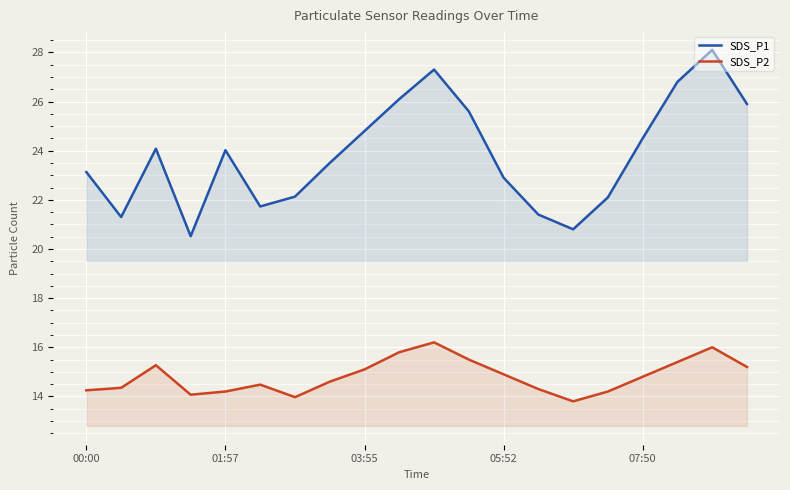

Rank the series at 01:57 from highest to lowest value.

SDS_P1, SDS_P2